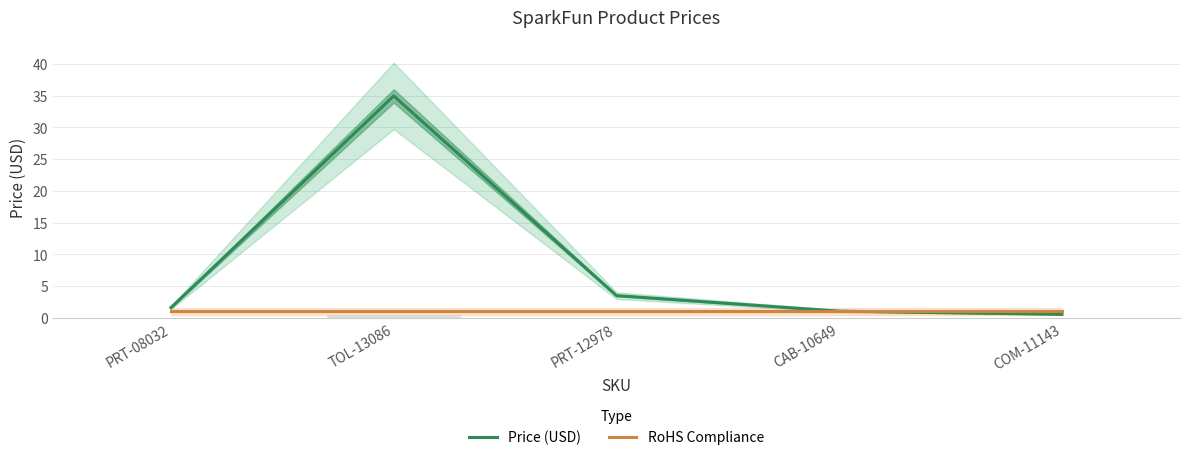

How many bars are there in total?

10